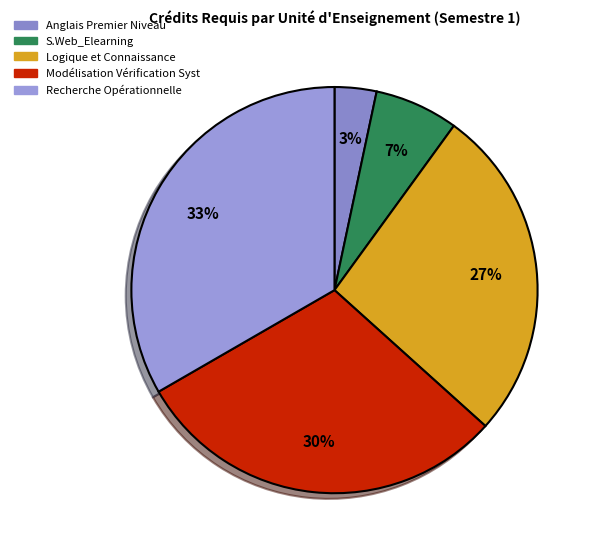

Does S.Web_Elearning account for over 50% of the chart?

No